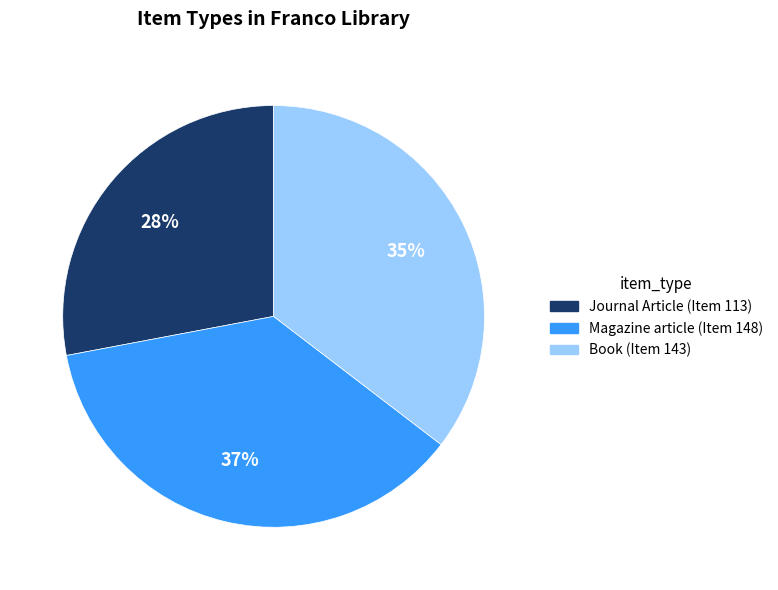

Is it true that Book (Item 143) is 35% of the pie?

True